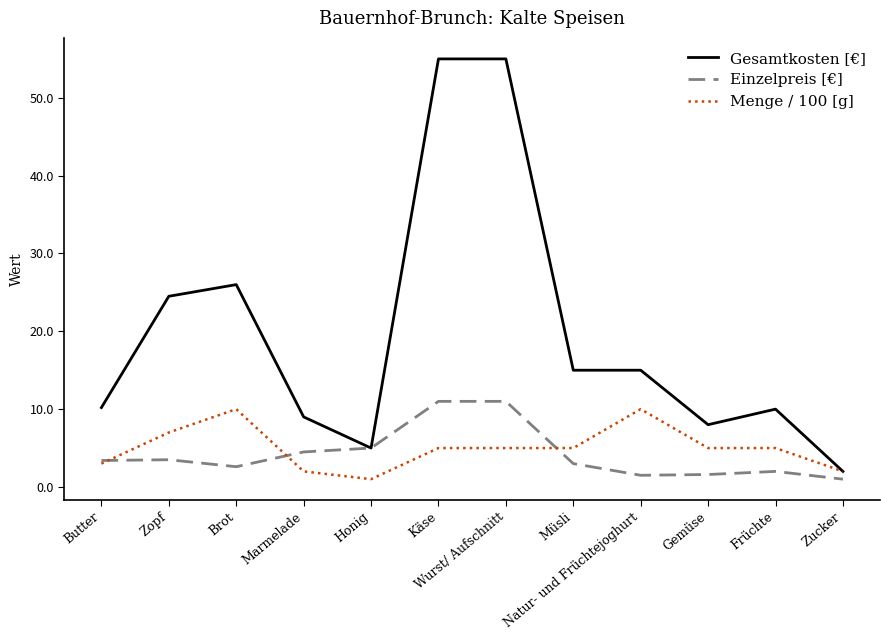

How many distinct data groups are displayed?

3